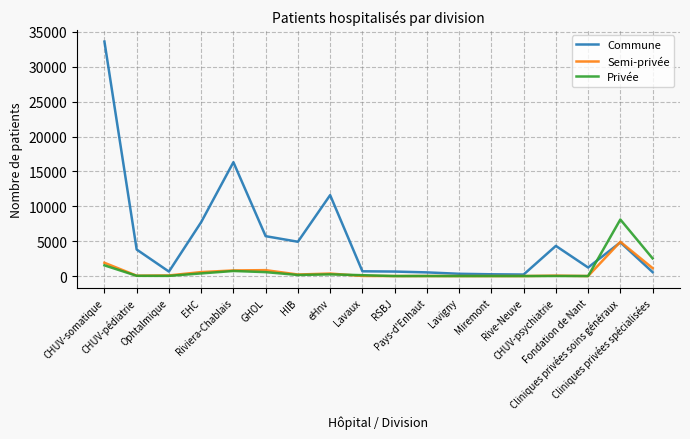

What value does the Privée series have at CHUV-somatique?

1535